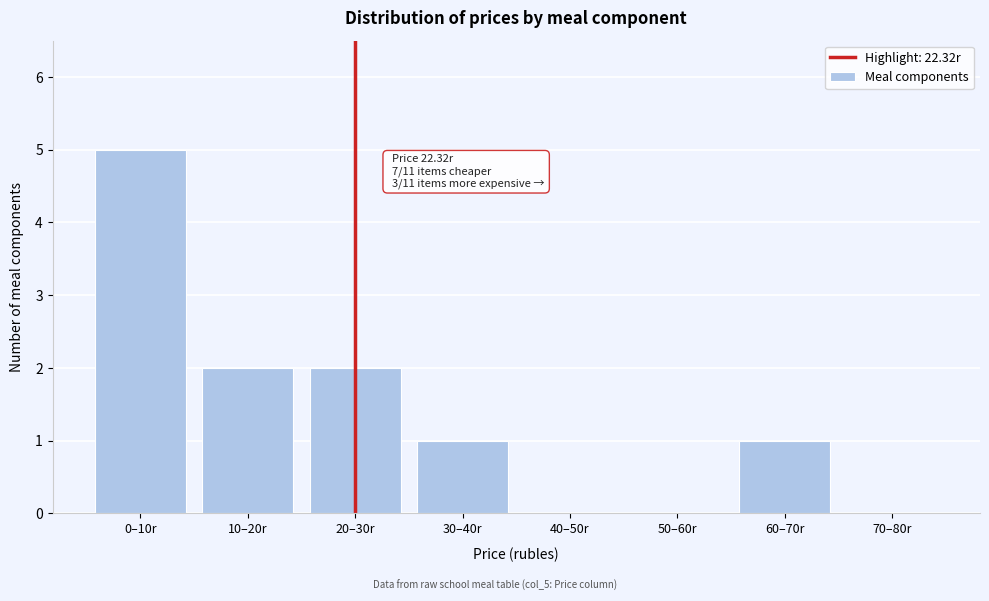

Reading left to right, extract all data points from this chart.

0–10r=5	10–20r=2	20–30r=2	30–40r=1	40–50r=0	50–60r=0	60–70r=1	70–80r=0